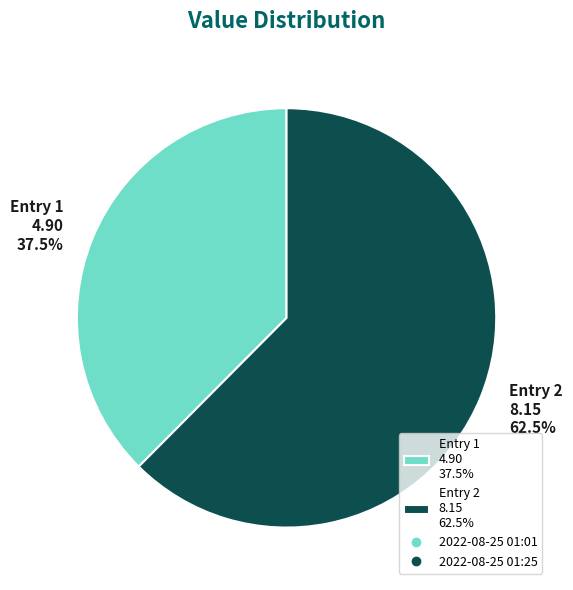

Is there any slice that represents more than half of the pie?

Yes